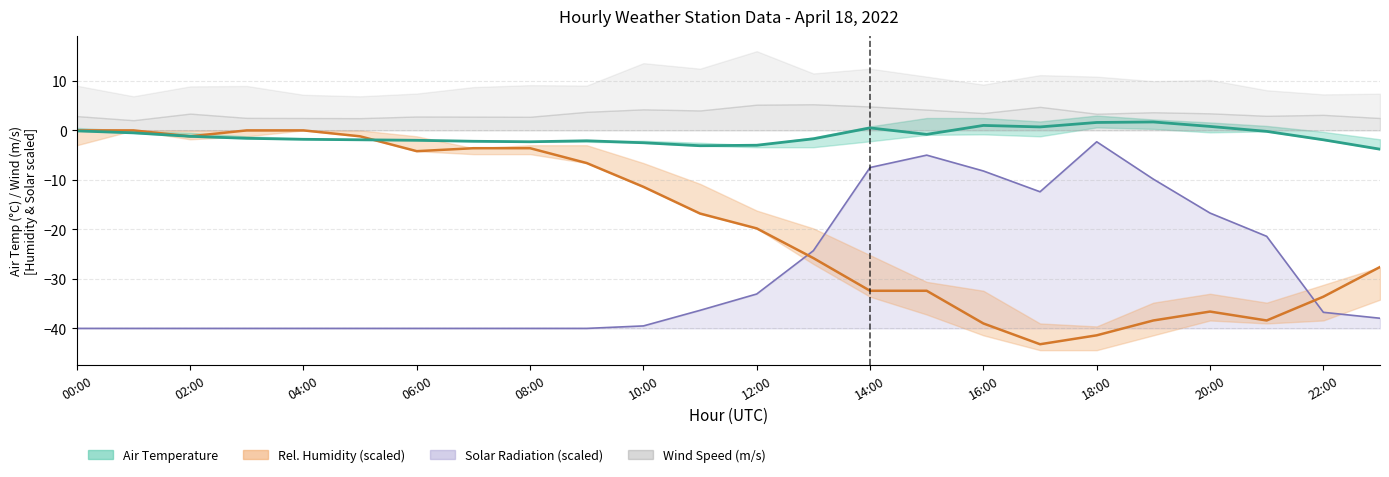

What is the difference between the second highest and minimum values in the Rel. Humidity (scaled) series?

43.2